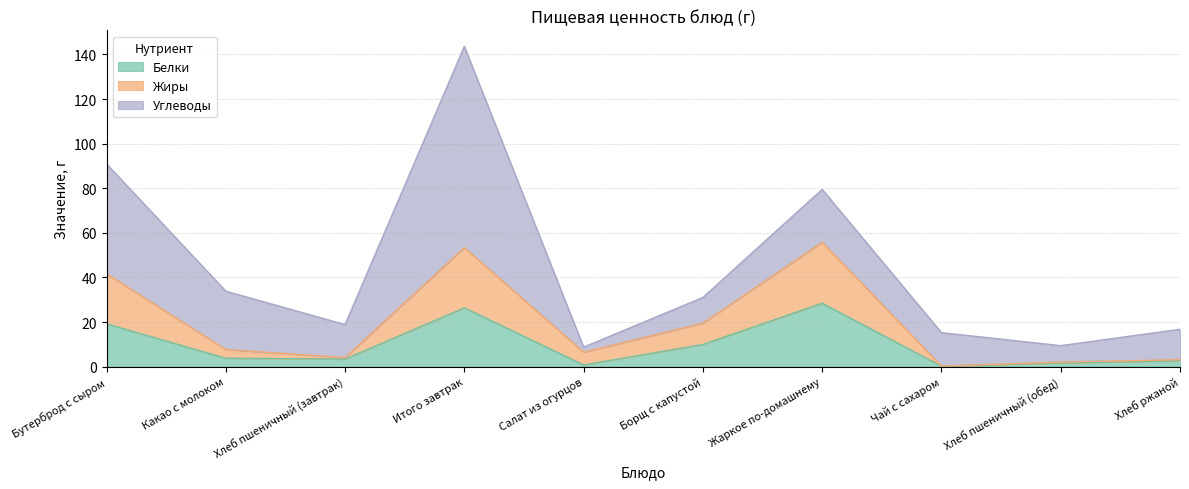

What is the total value across all series at Какао с молоком?

33.9